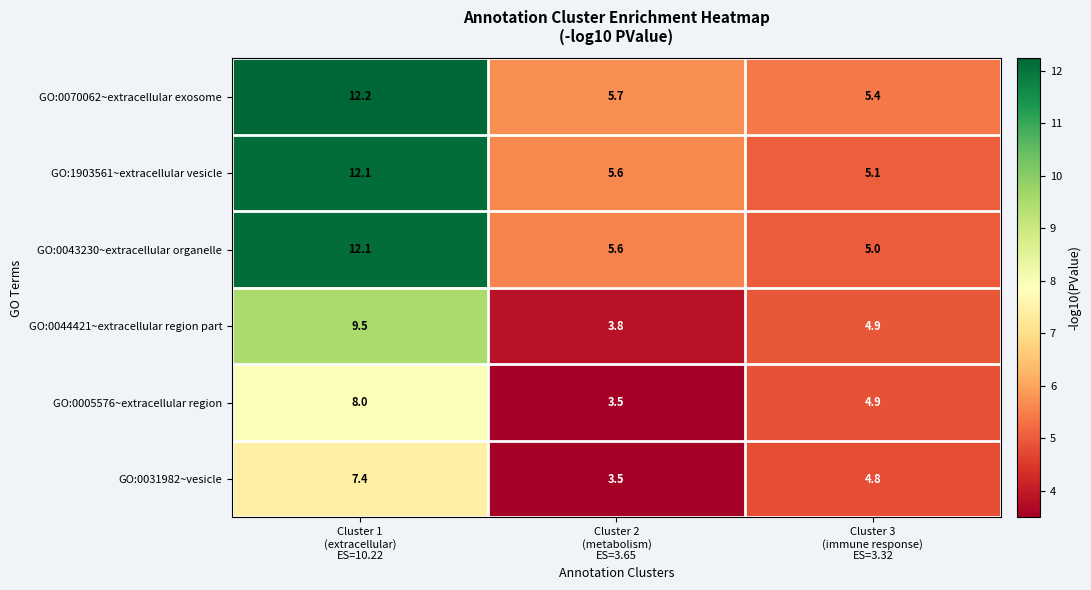

Which series has the largest total across all categories?

GO:0070062~extracellular exosome